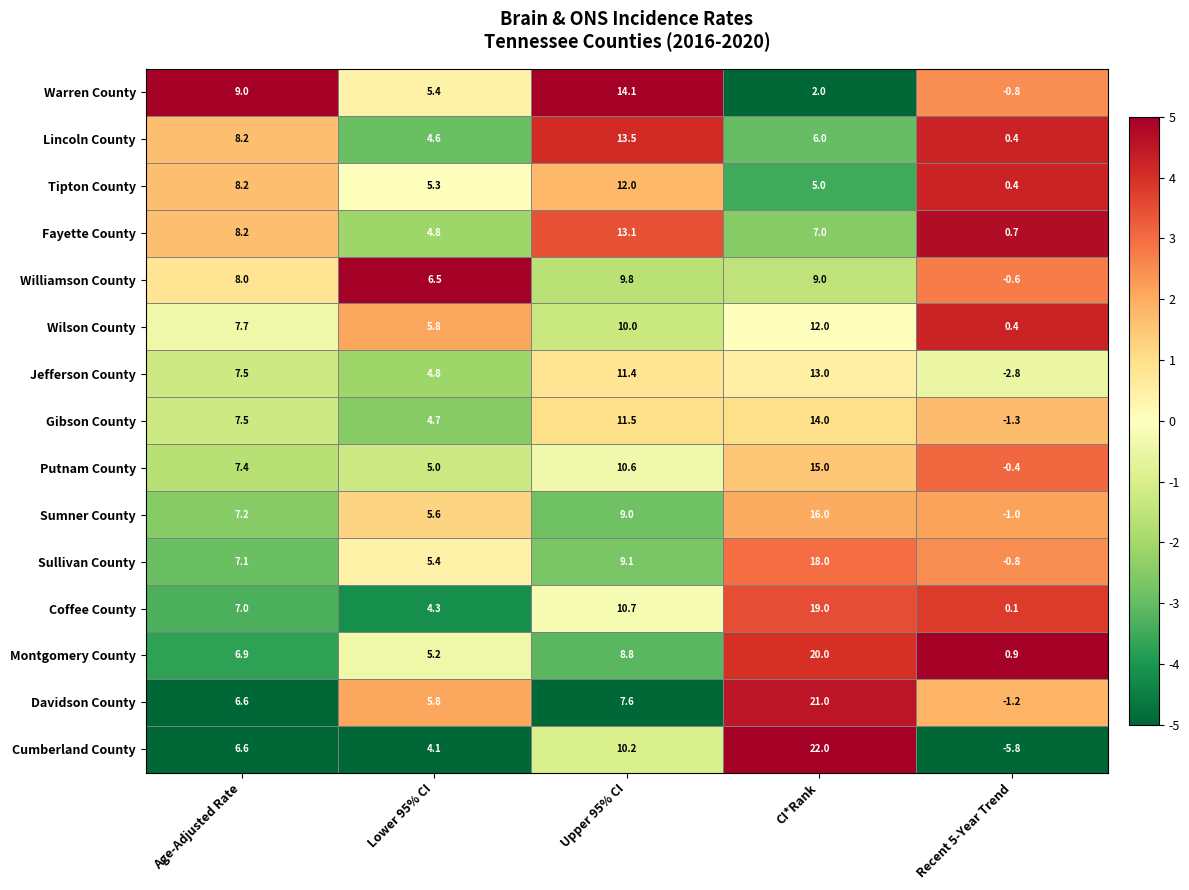

What is the sum of all Gibson County values?

36.4